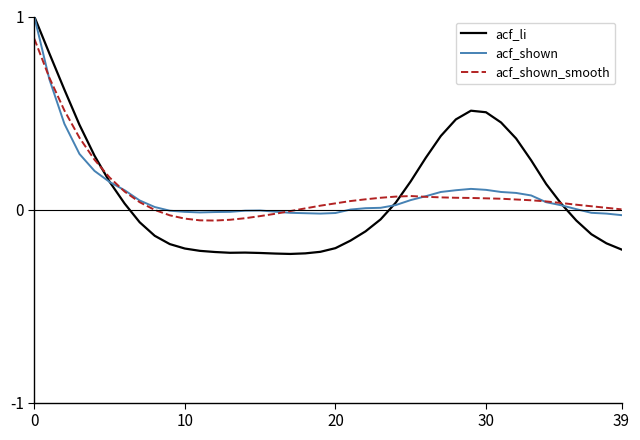

What is the highest value of the acf_shown_smooth series?

0.9